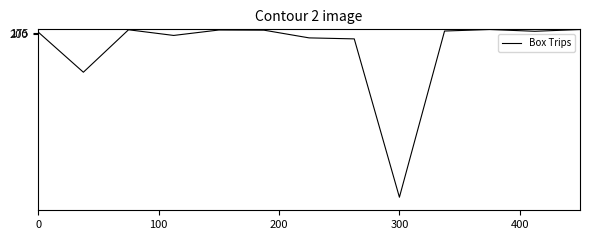

What is the difference between the maximum and minimum values?

7415